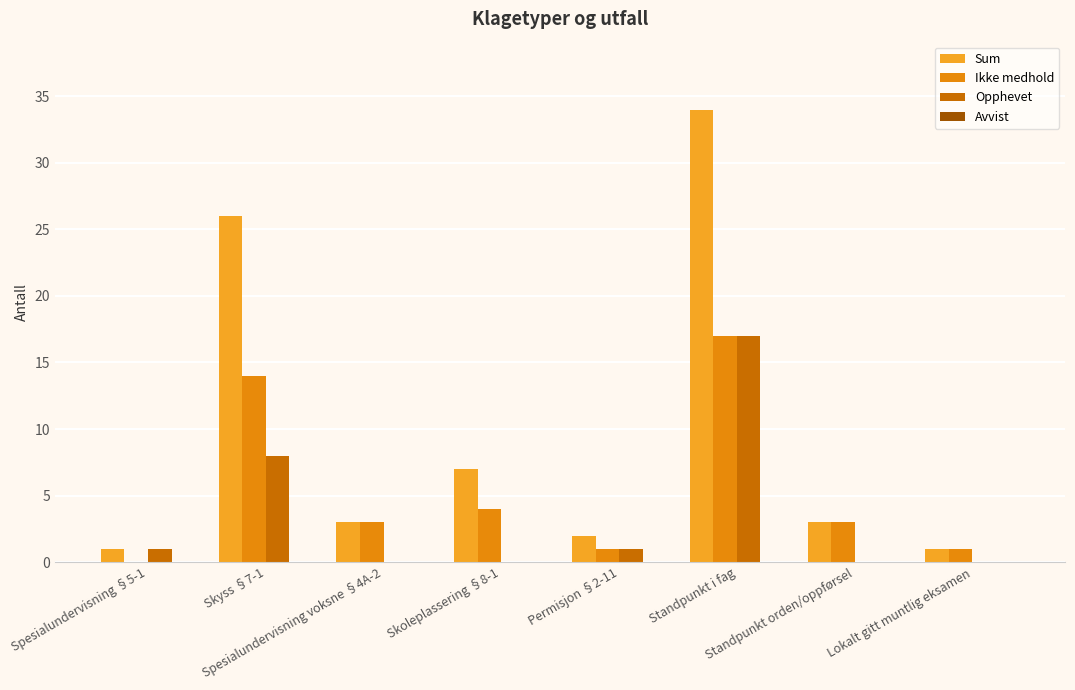

Are the bars horizontal?

No